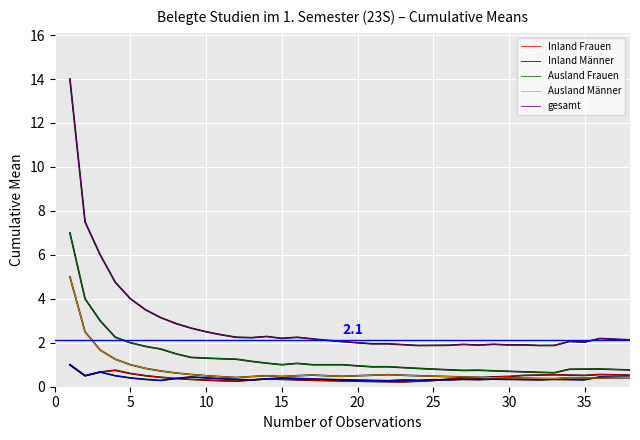

What is the minimum value shown in the chart?

0.2